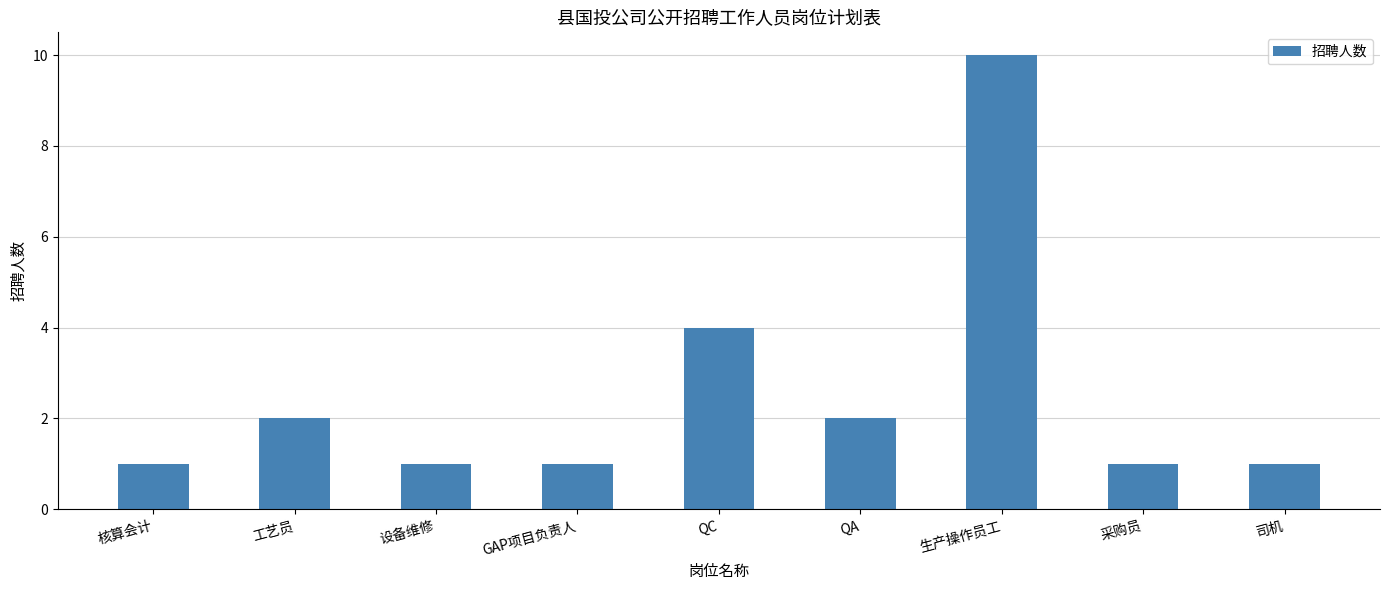

What is the label of the 1st bar from the right?

司机